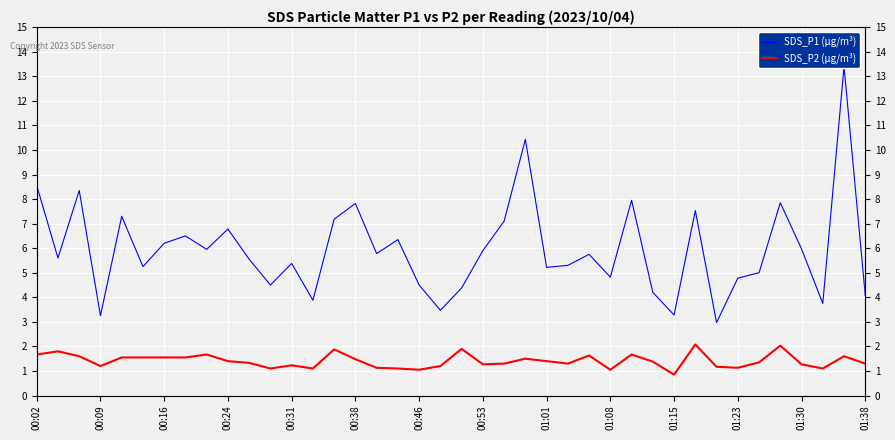

What is the difference between the second highest and minimum values in the SDS_P1 (µg/m³) series?

7.5